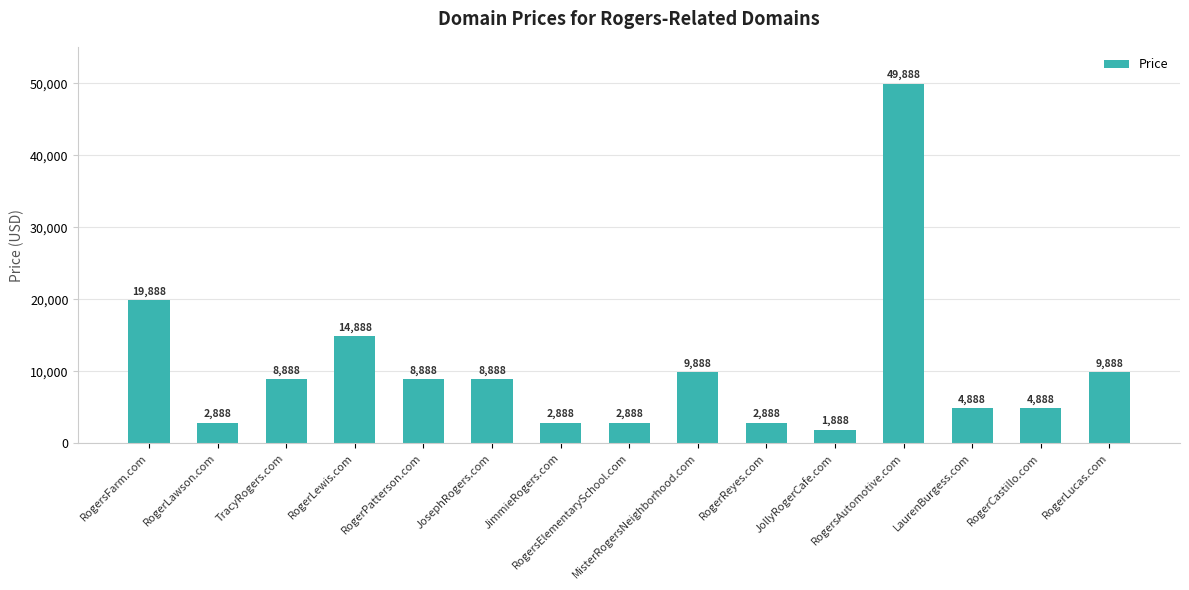

Reading right to left, transcribe all the data shown in this chart.

9888	4888	4888	49888	1888	2888	9888	2888	2888	8888	8888	14888	8888	2888	19888